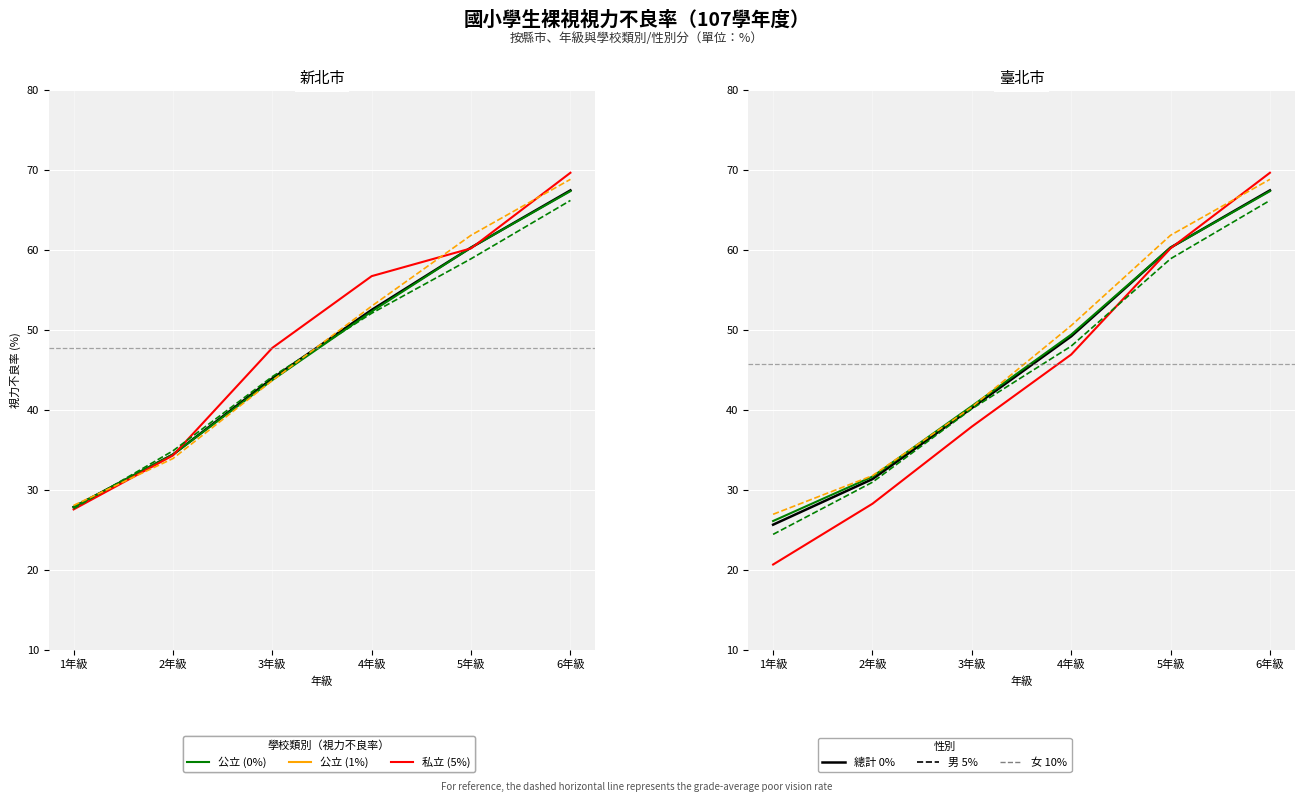

Which has a higher value, 2年級 or 6年級?

6年級